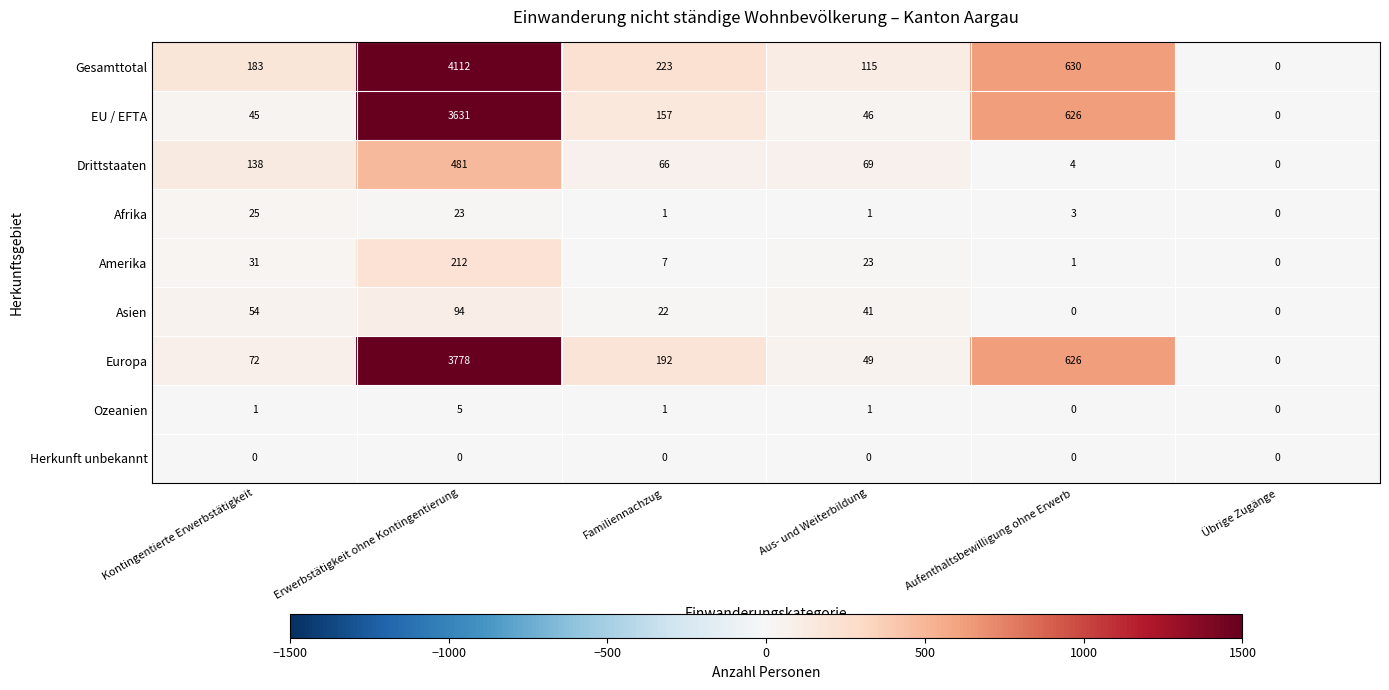

The EU / EFTA series shows 6232 at Erwerbstätigkeit ohne Kontingentierung. True or false?

False